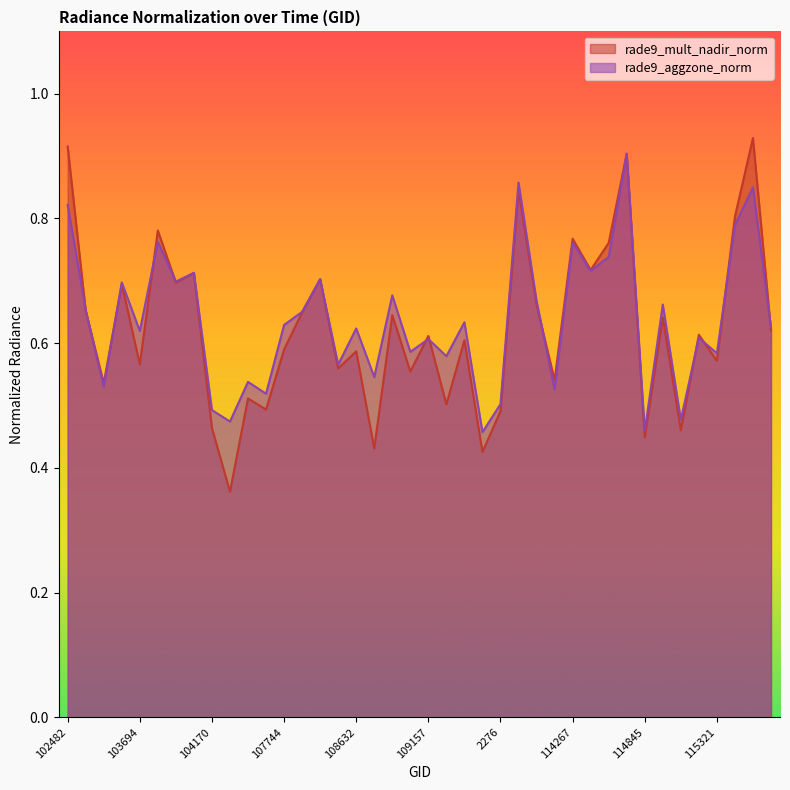

True or false: rade9_mult_nadir_norm and rade9_aggzone_norm intersect in this chart.

True